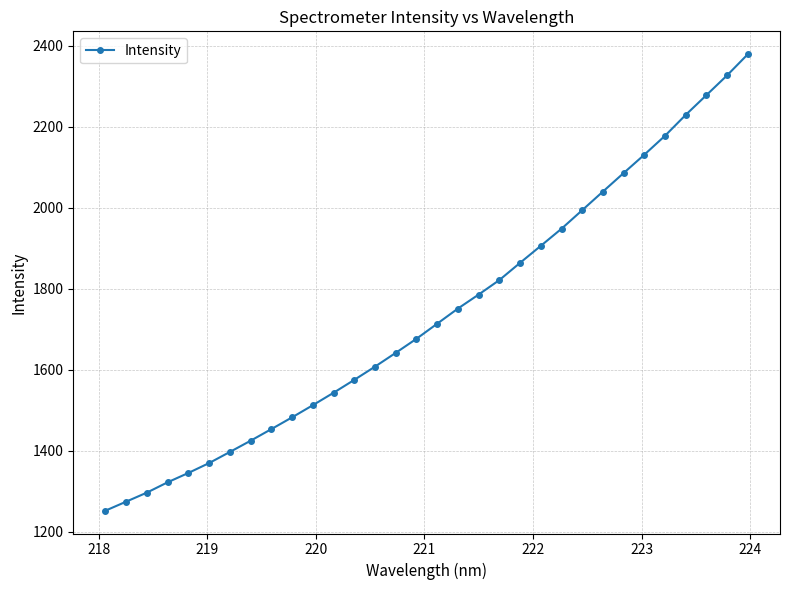

Does the chart display data point markers on the line(s)?

Yes